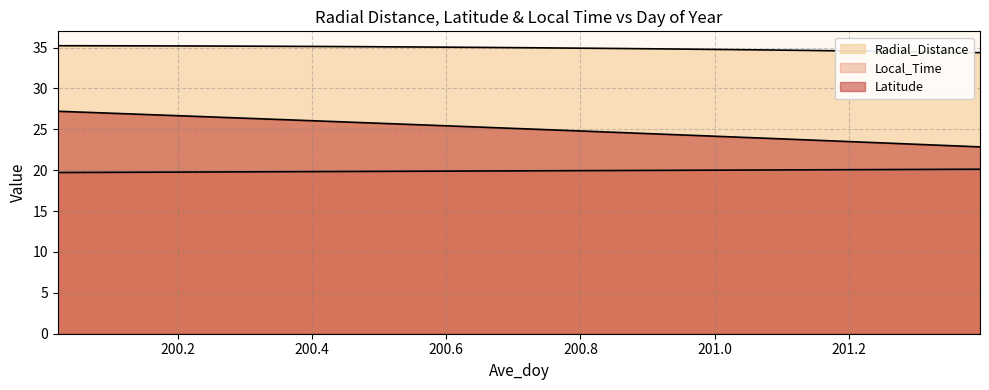

Reading left to right, what are all the values shown in this chart?

Radial_Distance: 200.0208=35.2	200.0625=35.2	200.1042=35.2	200.1458=35.2	200.1875=35.2	200.2292=35.2	200.2708=35.2	200.3125=35.2	200.3542=35.2	200.3958=35.1	200.4375=35.1	200.4792=35.1	200.5208=35.1	200.5625=35.1	200.6042=35.0	200.6458=35.0	200.6875=35.0	200.7292=35.0	200.7708=34.9	200.8125=34.9	200.8542=34.9	200.8958=34.9	200.9375=34.8	200.9792=34.8	201.0208=34.8	201.0625=34.7	201.1042=34.7	201.1458=34.6	201.1875=34.6	201.2292=34.6	201.2708=34.5	201.3125=34.5	201.3542=34.4	201.3958=34.4
Local_Time: 200.0208=19.7	200.0625=19.7	200.1042=19.7	200.1458=19.8	200.1875=19.8	200.2292=19.8	200.2708=19.8	200.3125=19.8	200.3542=19.8	200.3958=19.8	200.4375=19.8	200.4792=19.9	200.5208=19.9	200.5625=19.9	200.6042=19.9	200.6458=19.9	200.6875=19.9	200.7292=19.9	200.7708=19.9	200.8125=19.9	200.8542=20.0	200.8958=20.0	200.9375=20.0	200.9792=20.0	201.0208=20.0	201.0625=20.0	201.1042=20.0	201.1458=20.0	201.1875=20.1	201.2292=20.1	201.2708=20.1	201.3125=20.1	201.3542=20.1	201.3958=20.1
Latitude: 200.0208=27.2	200.0625=27.1	200.1042=27.0	200.1458=26.8	200.1875=26.7	200.2292=26.6	200.2708=26.4	200.3125=26.3	200.3542=26.2	200.3958=26.1	200.4375=25.9	200.4792=25.8	200.5208=25.7	200.5625=25.5	200.6042=25.4	200.6458=25.3	200.6875=25.2	200.7292=25.0	200.7708=24.9	200.8125=24.8	200.8542=24.6	200.8958=24.5	200.9375=24.4	200.9792=24.2	201.0208=24.1	201.0625=24.0	201.1042=23.8	201.1458=23.7	201.1875=23.5	201.2292=23.4	201.2708=23.3	201.3125=23.1	201.3542=23.0	201.3958=22.9